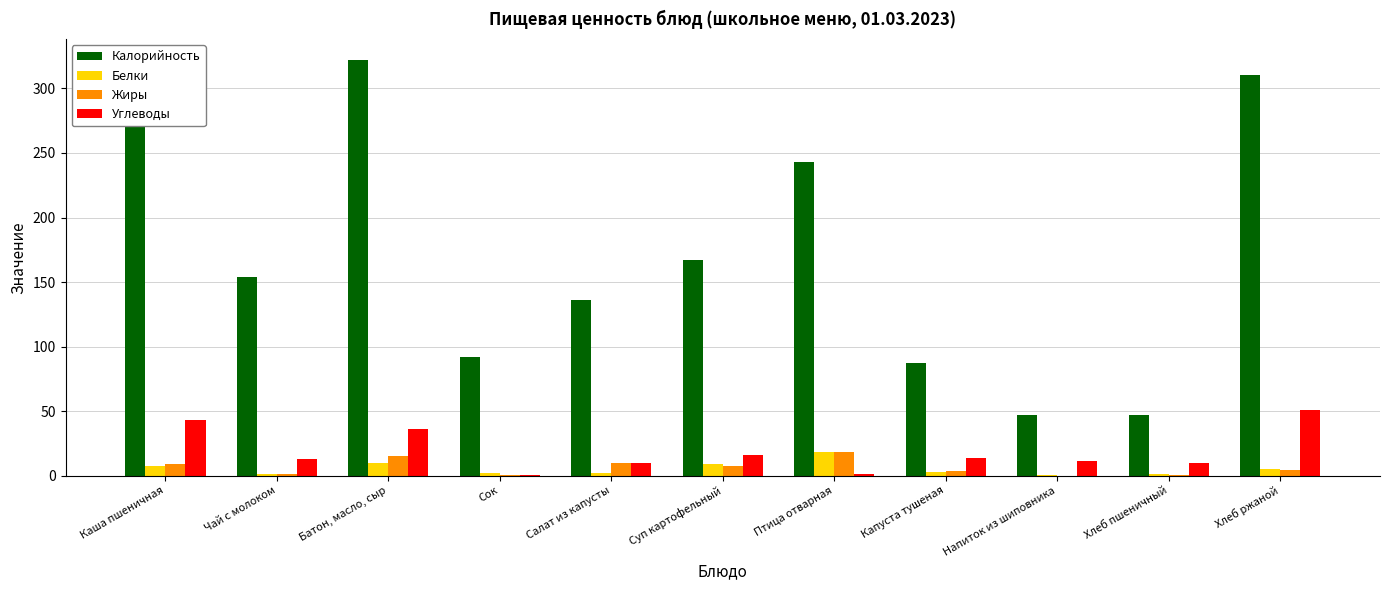

Is the value of Белки at Хлеб ржаной greater than the value of Калорийность at Салат из капусты?

No